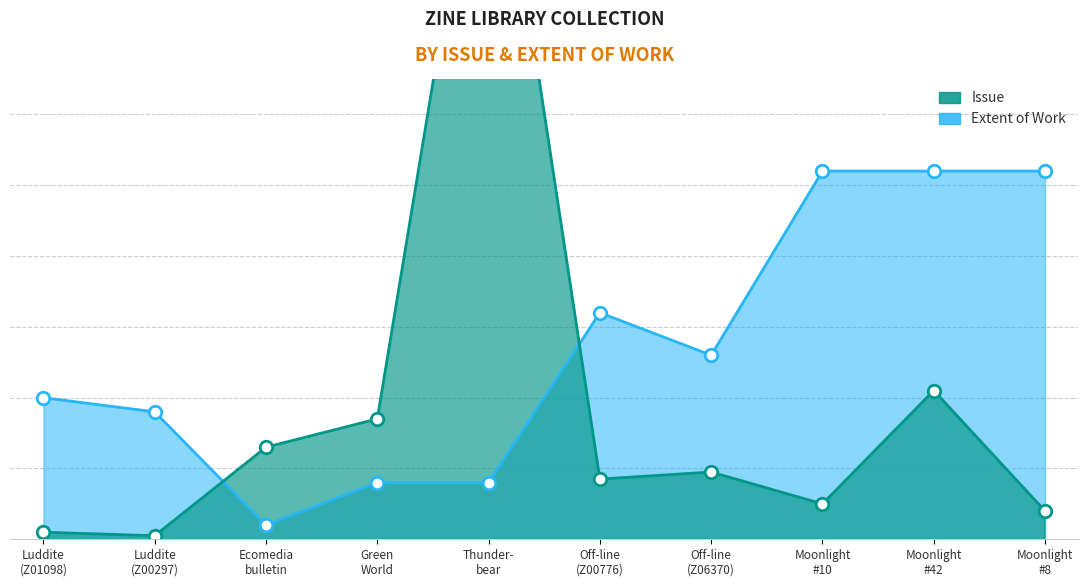

Reading left to right, transcribe all the data shown in this chart.

Issue: 2	1	26	34	224	17	19	10	42	8
Extent of Work: 40	36	4	16	16	64	52	104	104	104